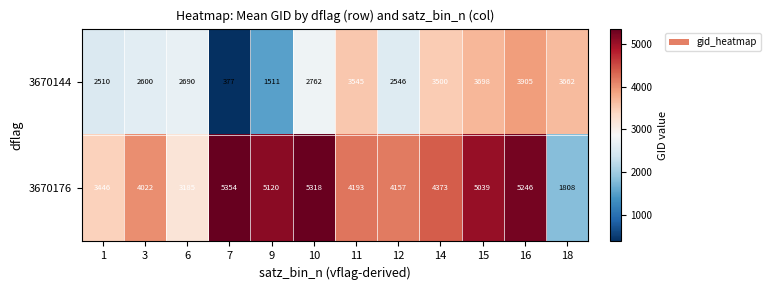

Between 1 and 10, which series saw the biggest shift?

3670176